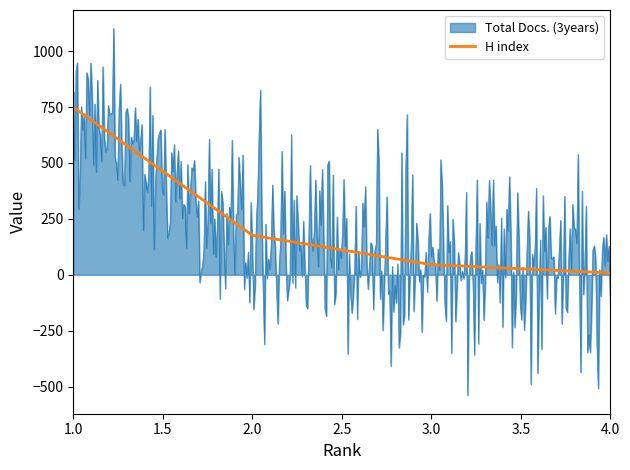

What is the greatest value displayed?

1102.2